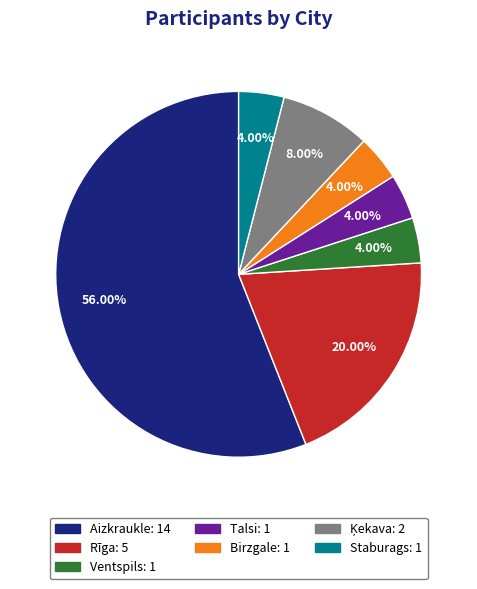

Which slice is the largest?

Aizkraukle